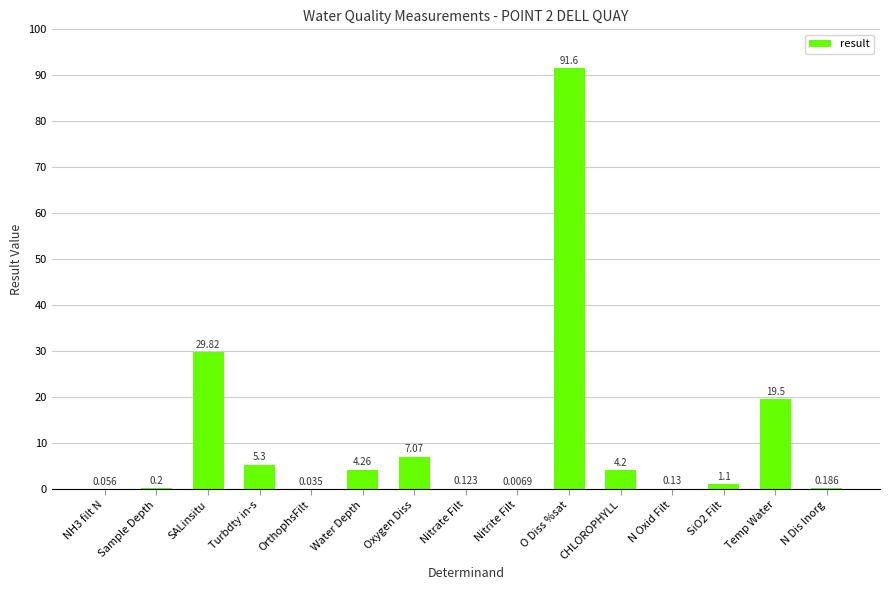

Does the chart contain stacked bars?

No